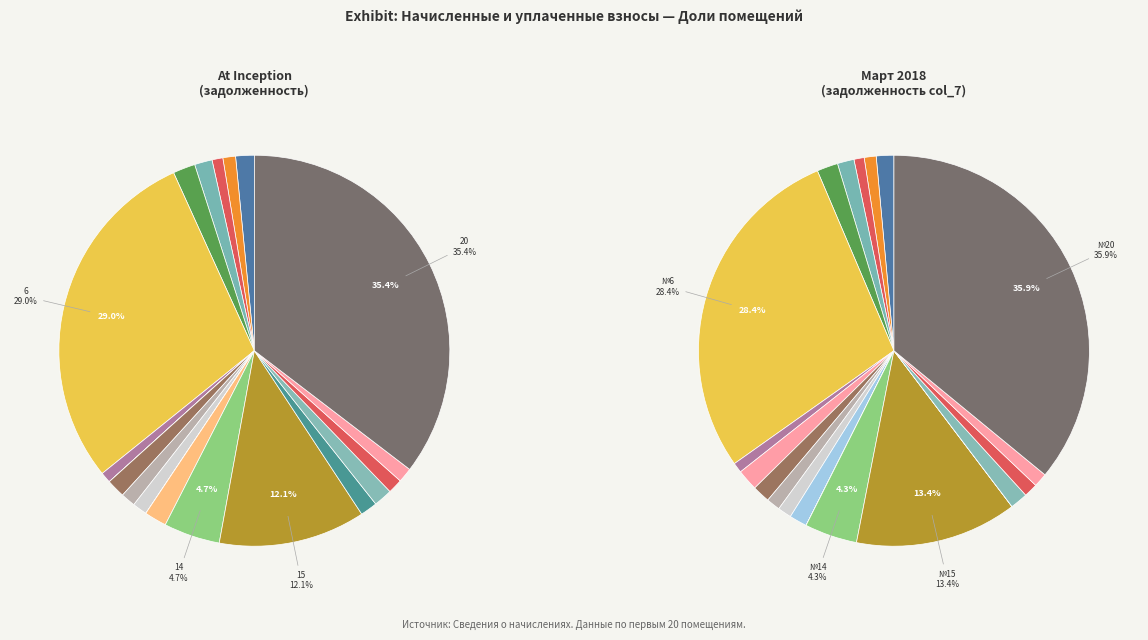

Which slice is the largest?

20